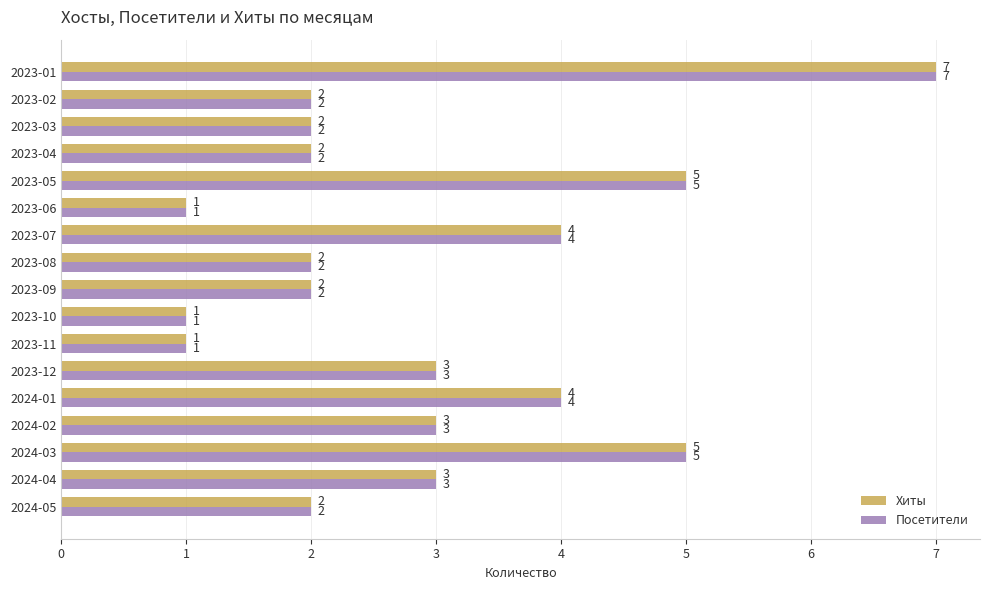

How many data points in Хиты are less than 2?

3